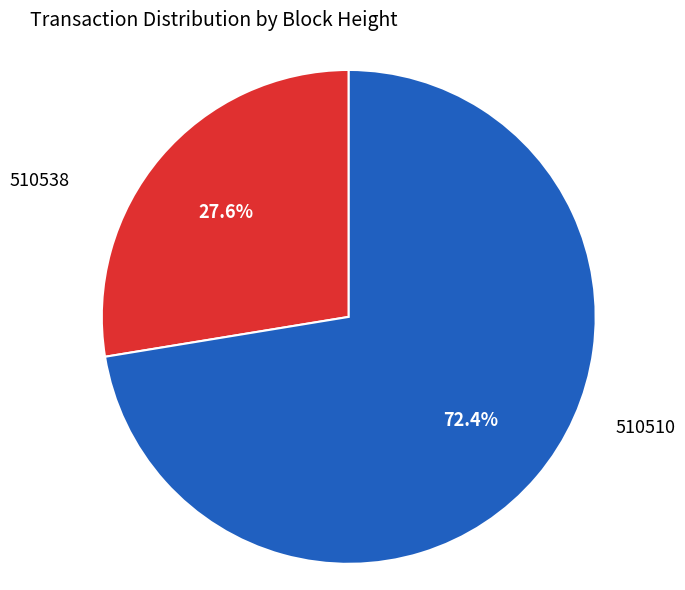

Is there a majority slice in this chart?

Yes